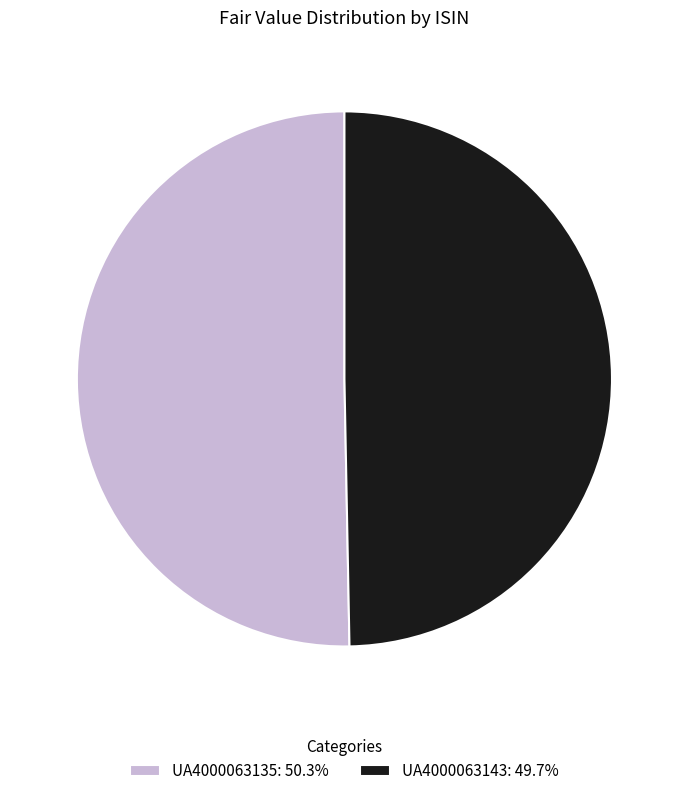

How many slices are in this pie chart?

2